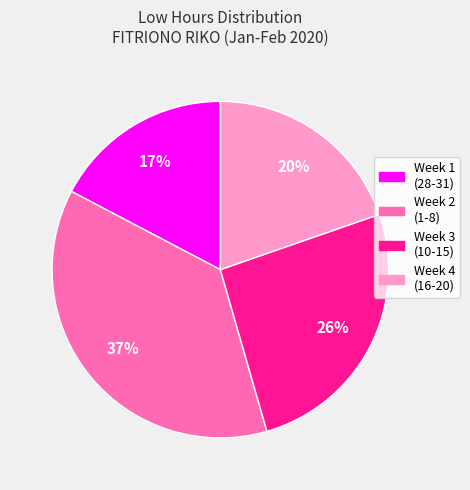

To the nearest percent, what is the difference between the largest and smallest slice percentages?

20%